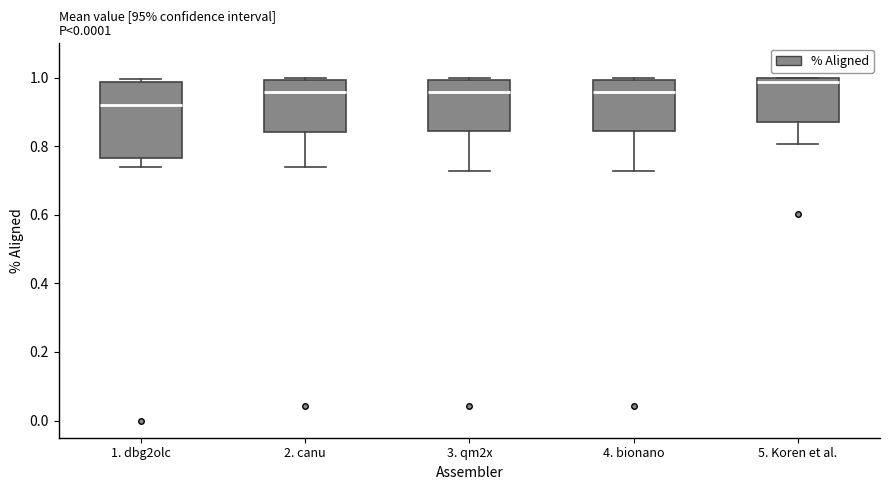

Where is the lower edge of the box for 2. canu on the y-axis? The values are not printed on the chart, so give them approximately, as read against the axis.

0.84